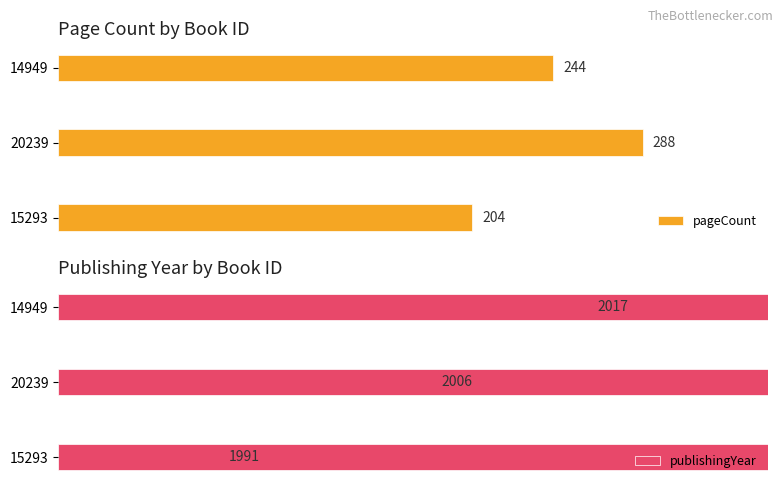

Which series has the largest total across all categories?

publishingYear